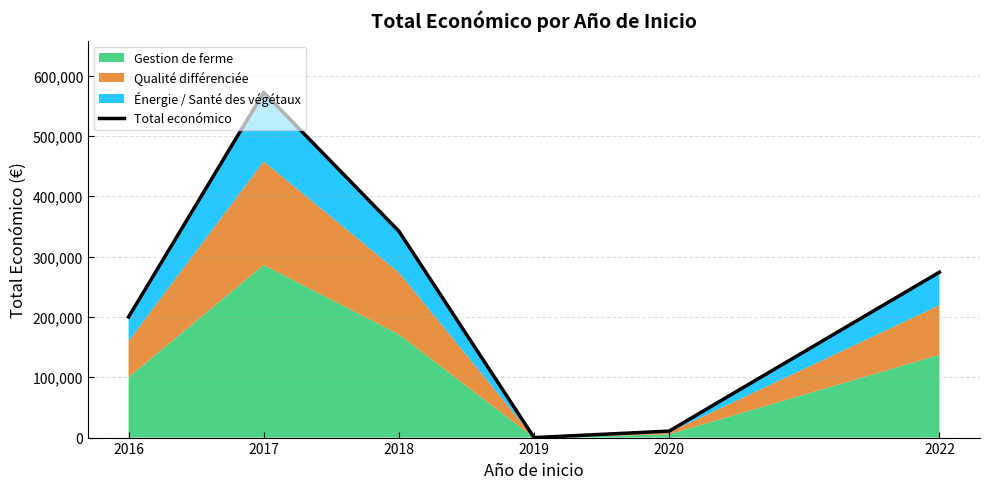

How many categories are shown in the chart?

6